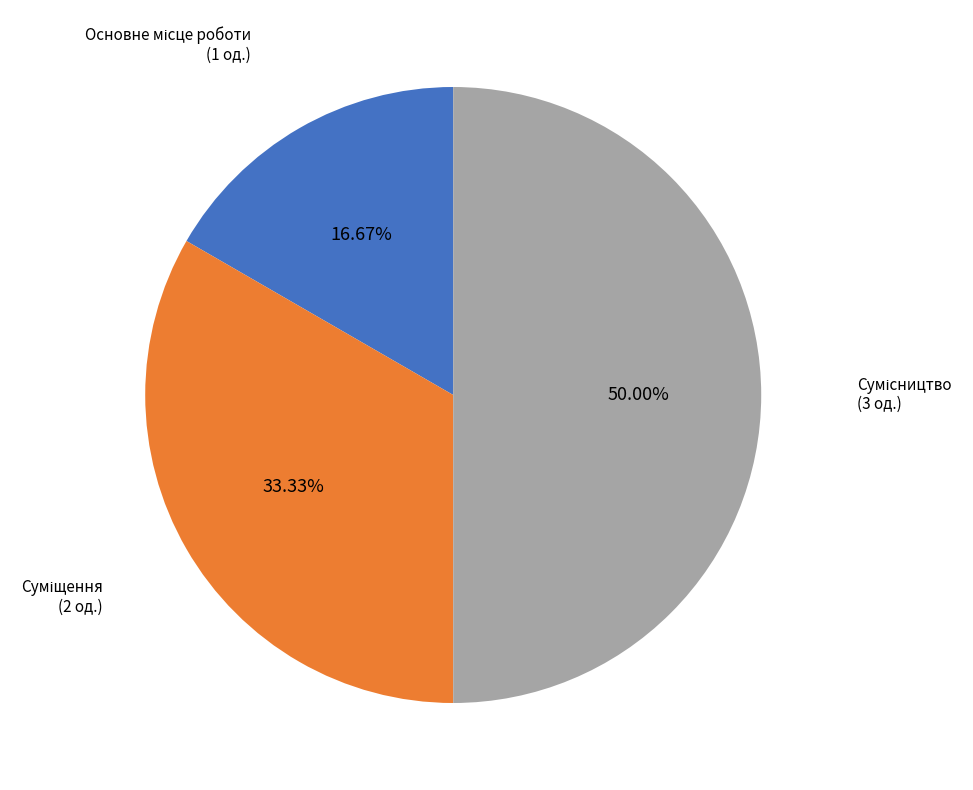

Rank the categories by value from highest to lowest.

Сумісництво, Суміщення, Основне місце роботи